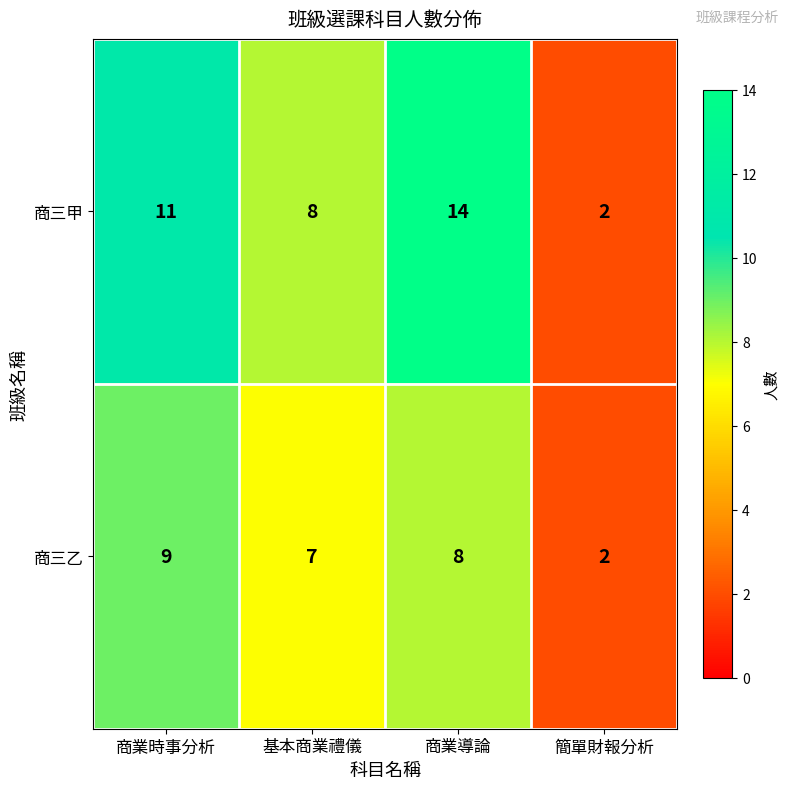

How many series are shown in this chart?

2